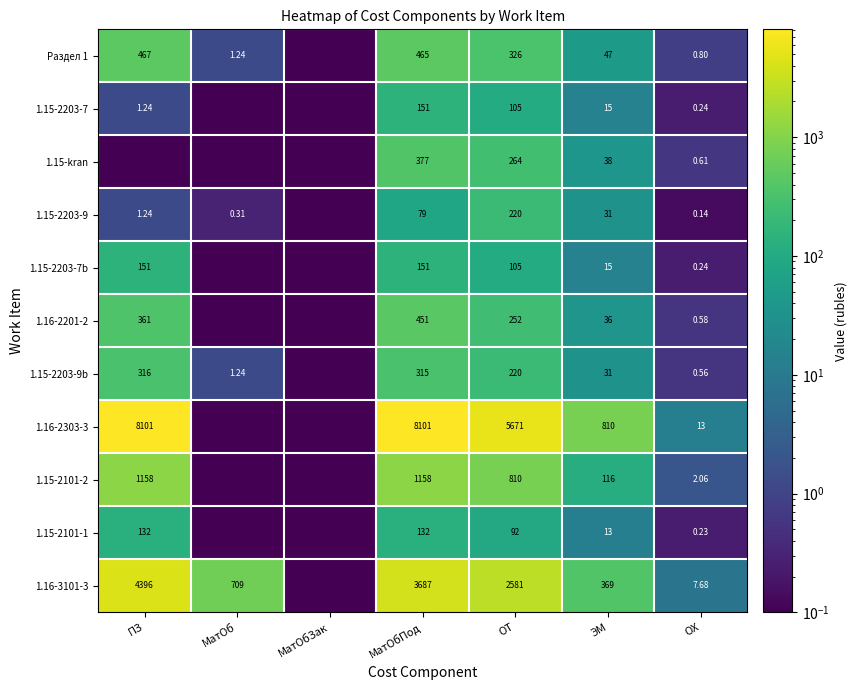

What is the average value of the 1.15-2203-7b series?

60.3